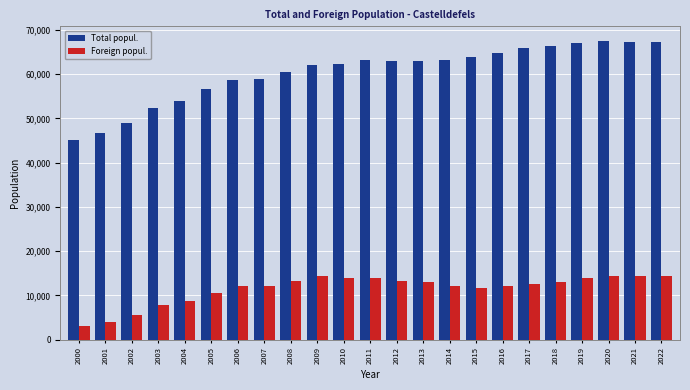

How many bars are there in total?

46